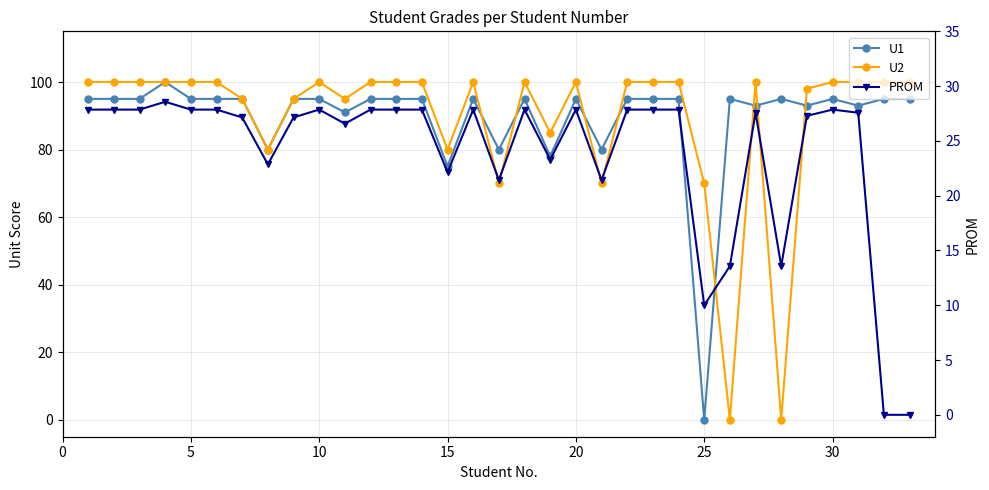

What are all the series names shown in the legend?

U1, U2, PROM